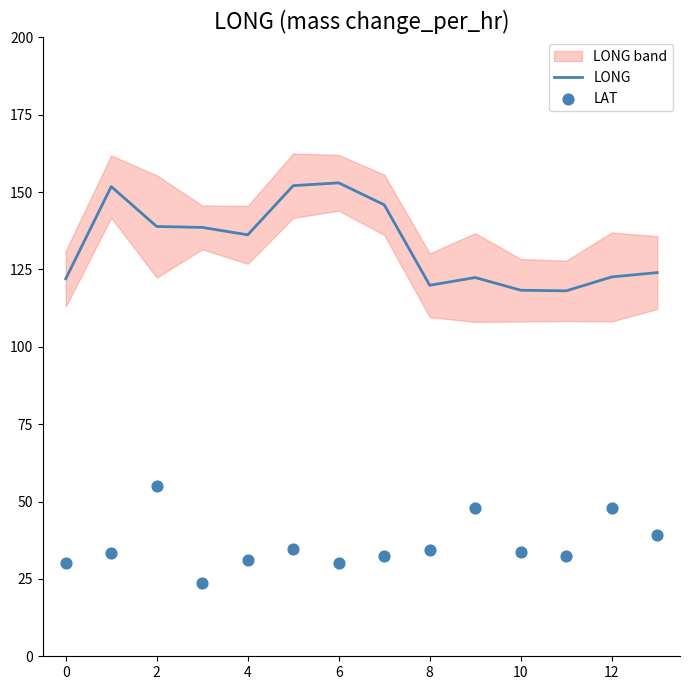

Which series reaches the maximum Y coordinate?

LONG